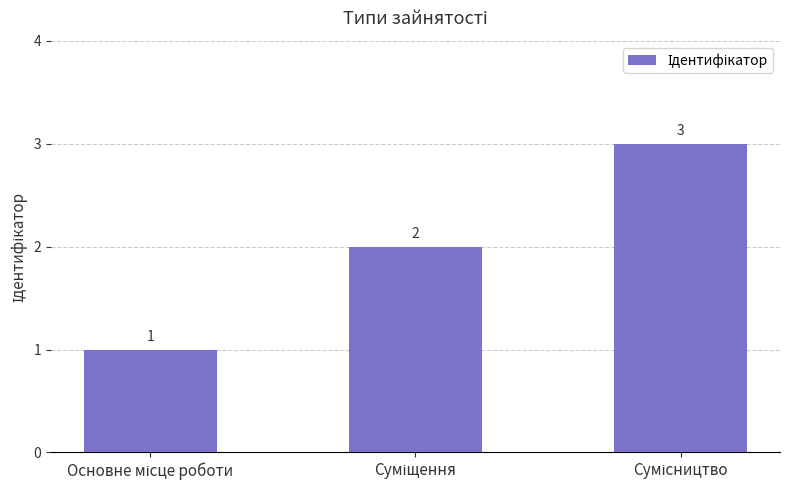

What is the value of the 2nd bar from the left?

2